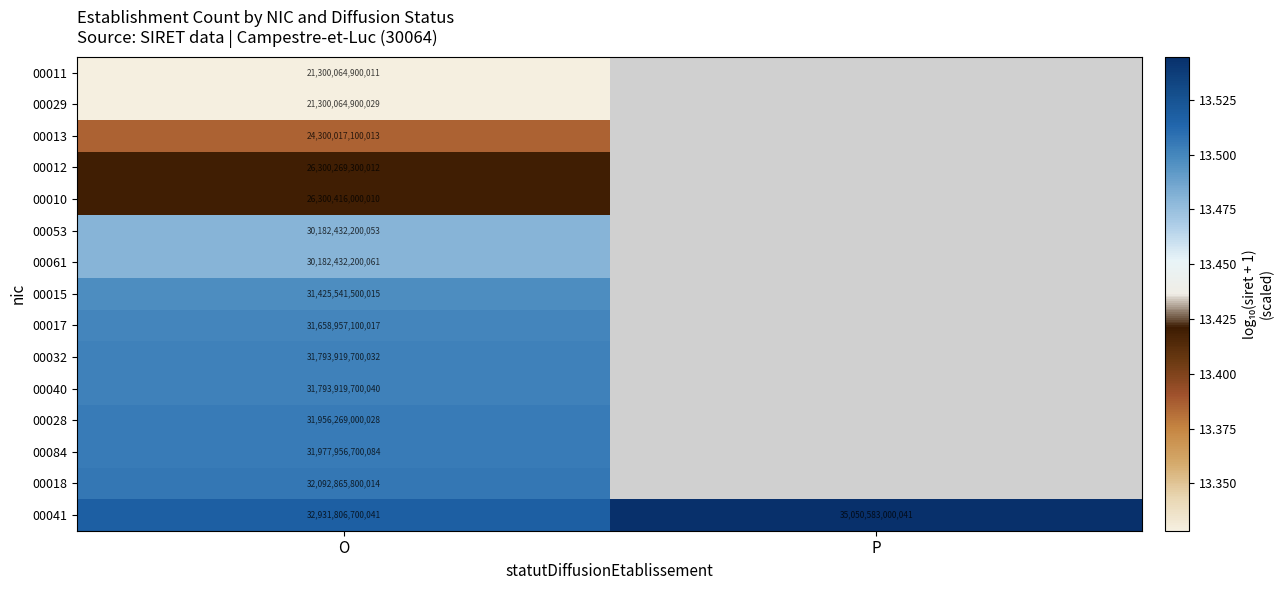

Rank the categories by 00041 value from lowest to highest.

O, P